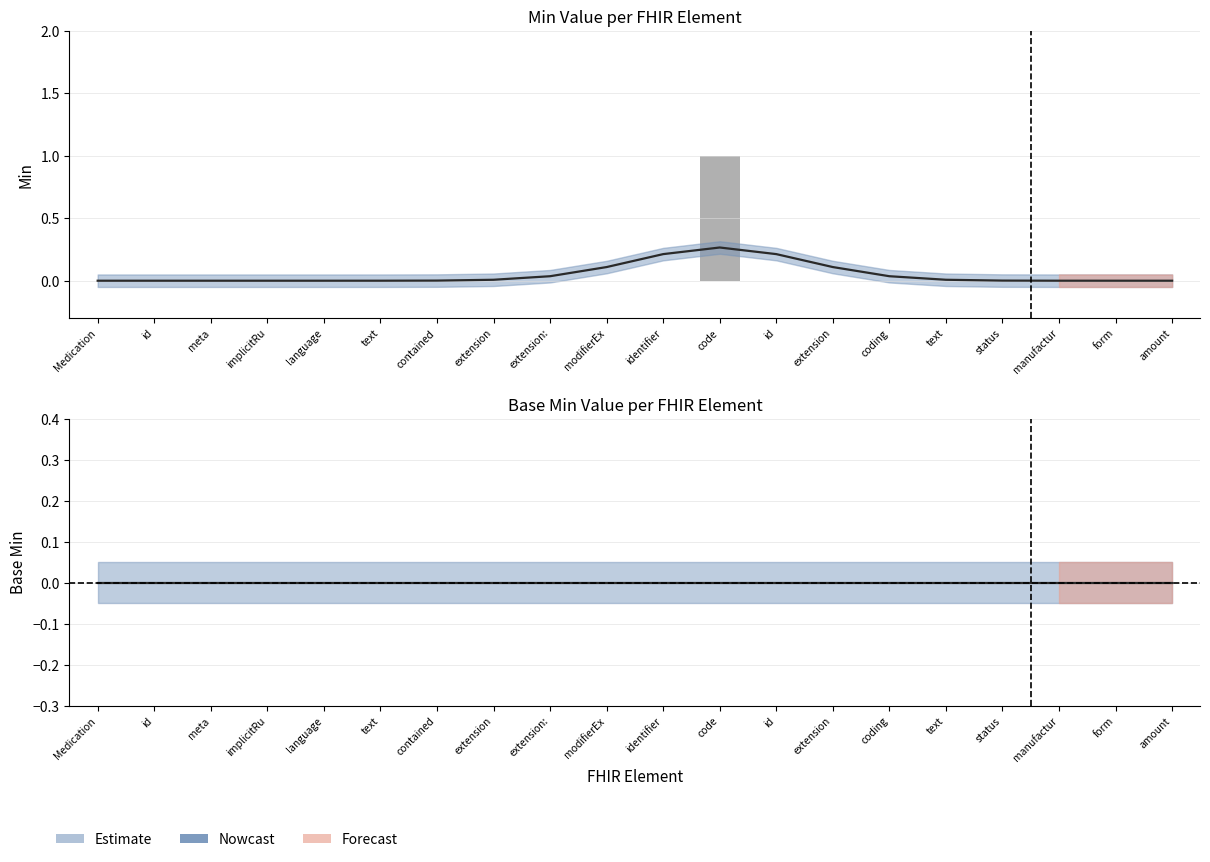

At which label is the value closest to 0?

Medication